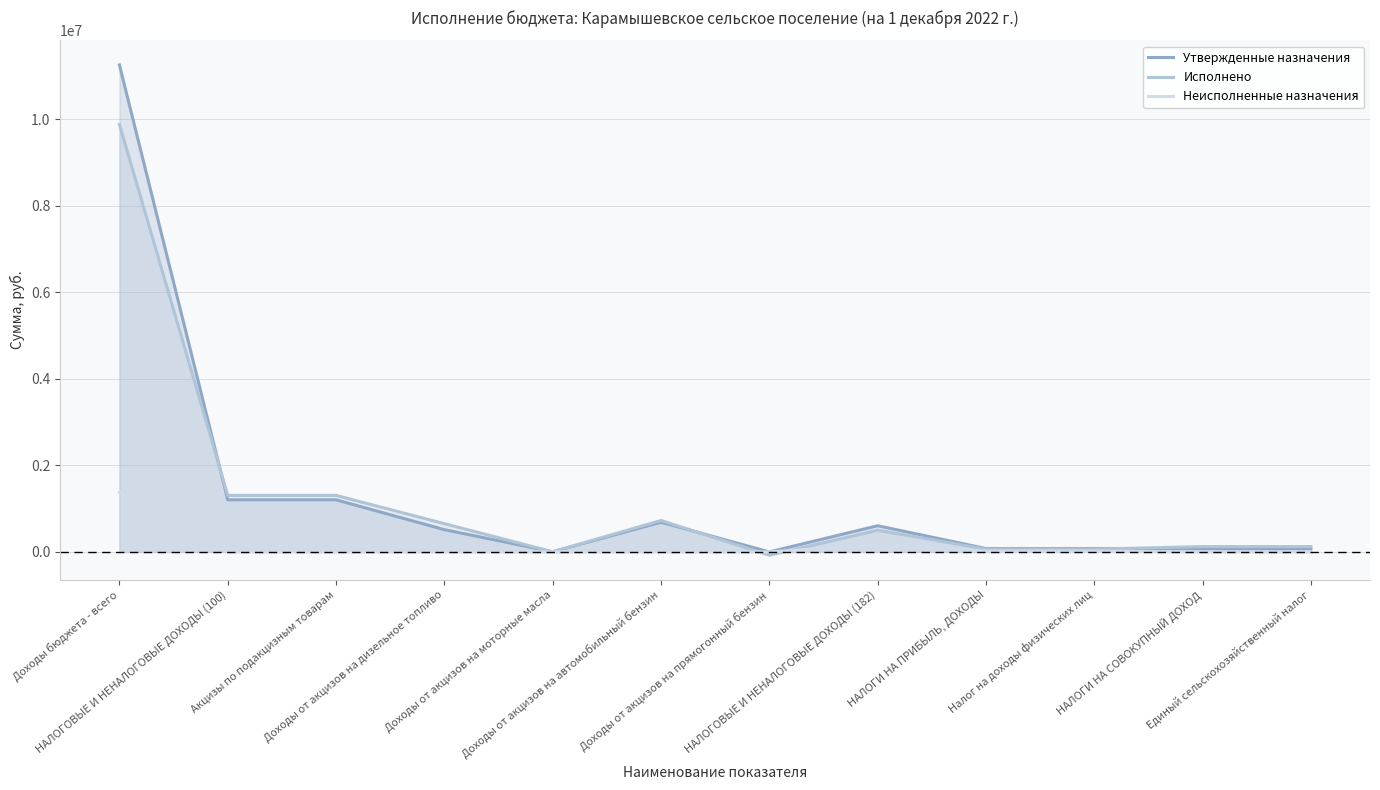

Is the value of Неисполненные назначения at НАЛОГИ НА ПРИБЫЛЬ, ДОХОДЫ greater than the value of Утвержденные назначения at Доходы от акцизов на прямогонный бензин?

Yes